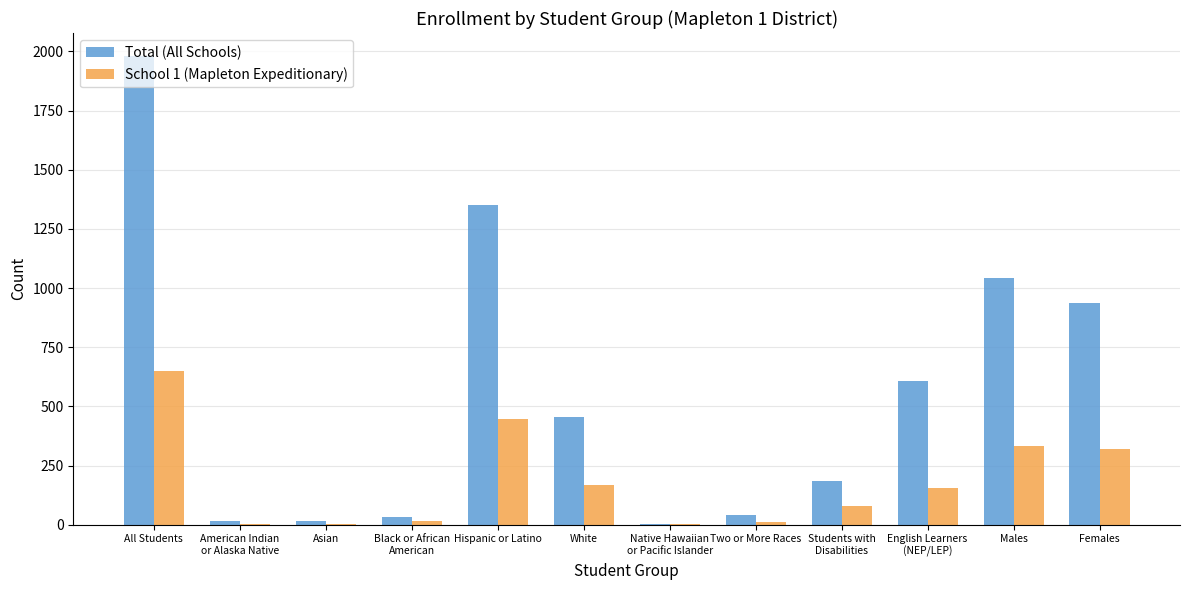

Between Males and Females, which series saw the biggest shift?

Total (All Schools)